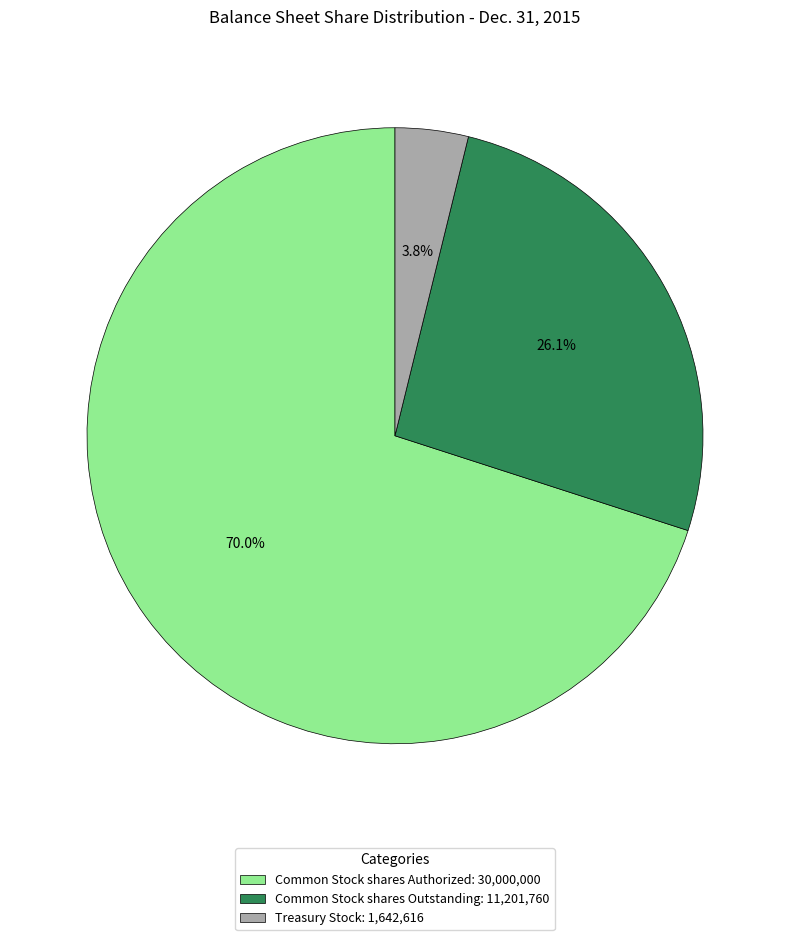

What is the majority slice?

Common Stock shares Authorized